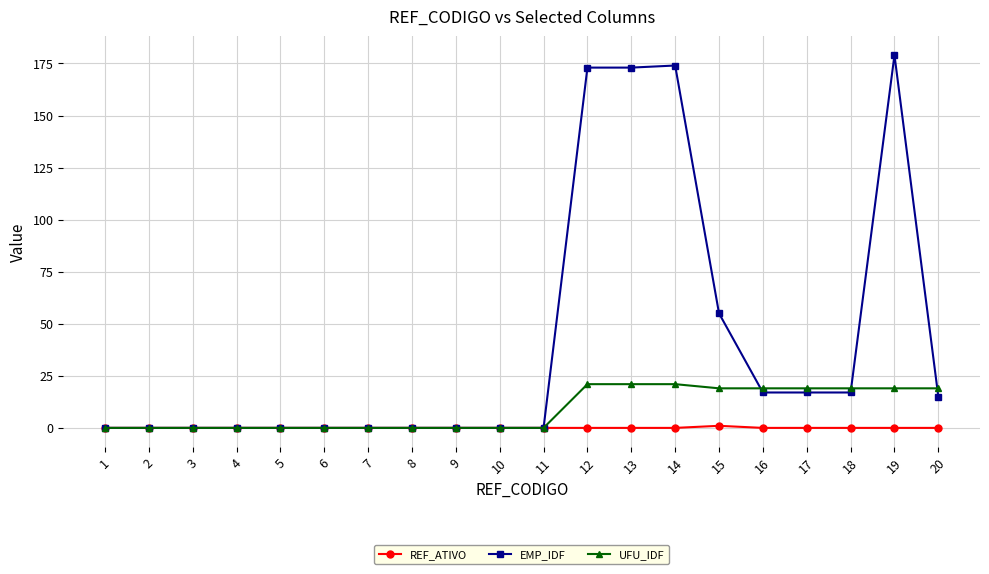

Which series has the largest total across all categories?

EMP_IDF